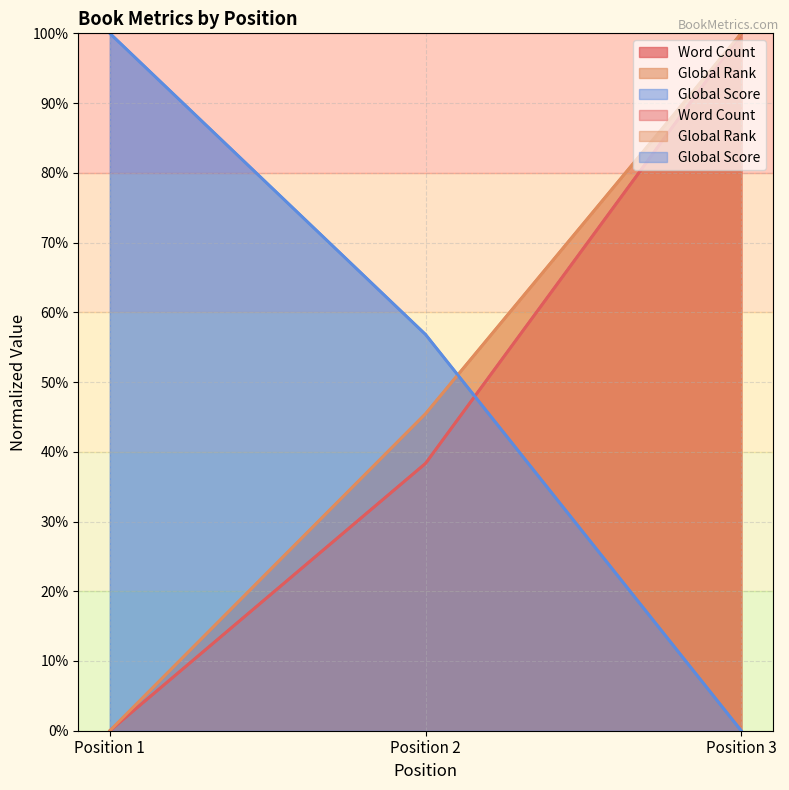

Does the chart have visible grid lines?

Yes